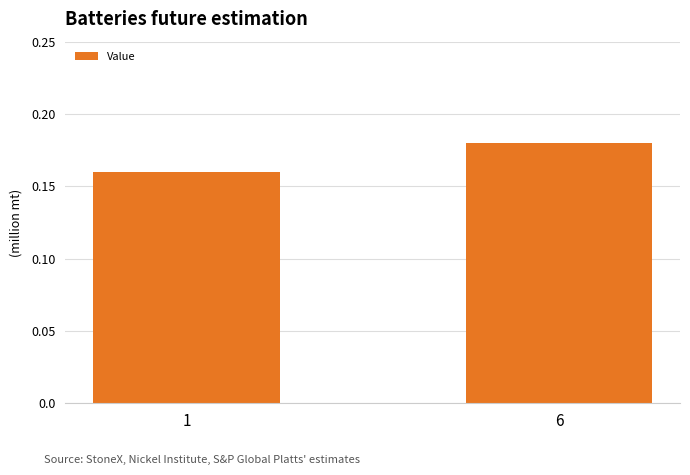

Where is the data nearest to the value 0?

1